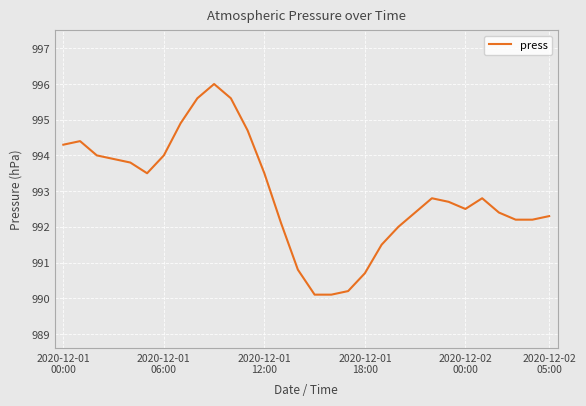

What is the difference between the maximum and minimum values?

5.9